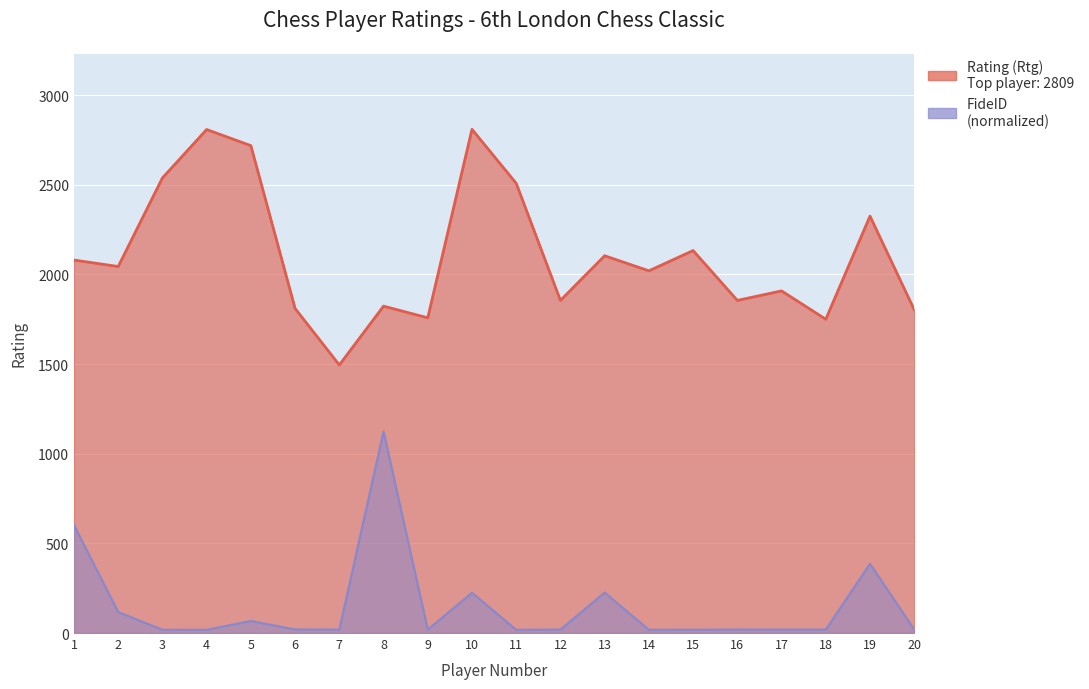

At which category does the chart reach its peak across all series?

10